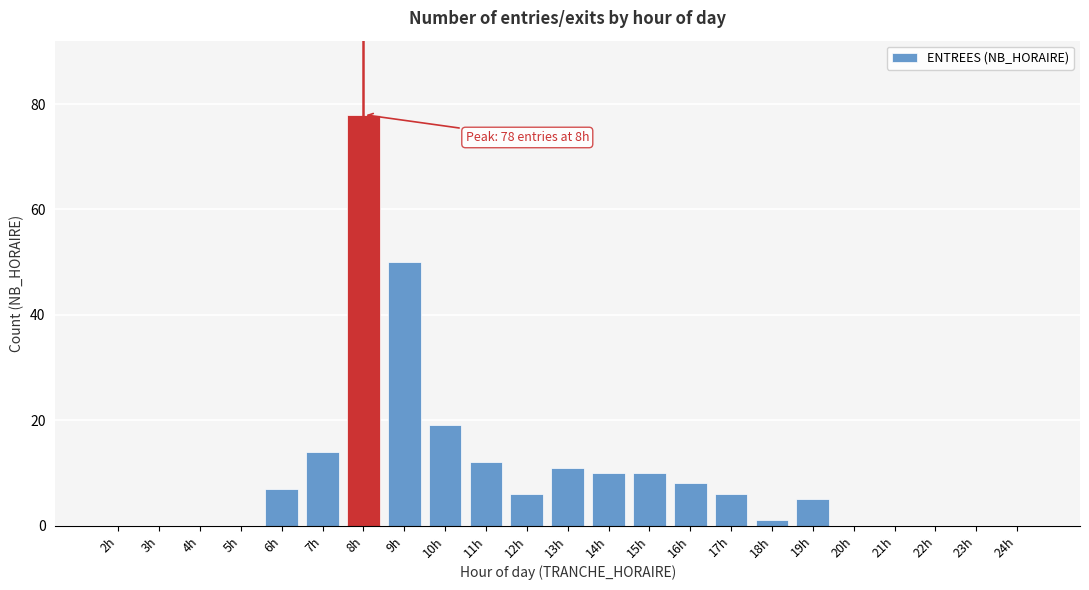

Reading left to right, list all the values displayed in this chart.

2h=0	3h=0	4h=0	5h=0	6h=7	7h=14	8h=78	9h=50	10h=19	11h=12	12h=6	13h=11	14h=10	15h=10	16h=8	17h=6	18h=1	19h=5	20h=0	21h=0	22h=0	23h=0	24h=0